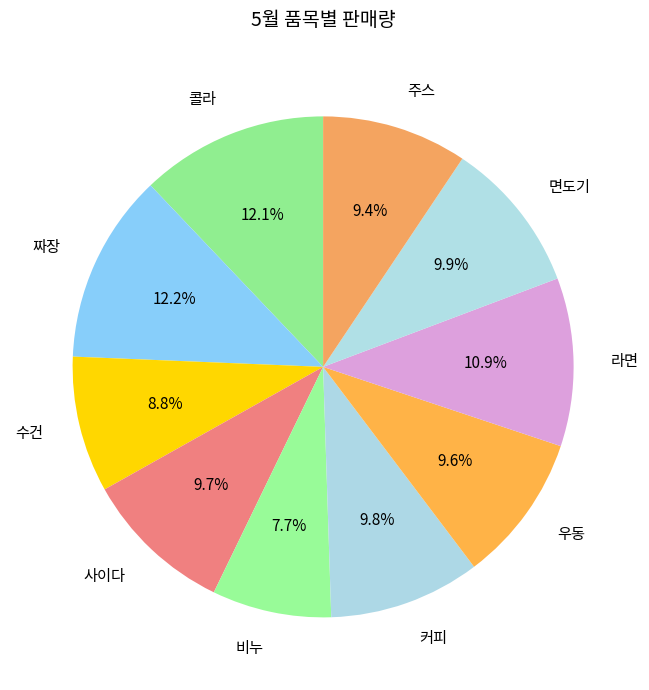

Count the number of slices in the pie.

10